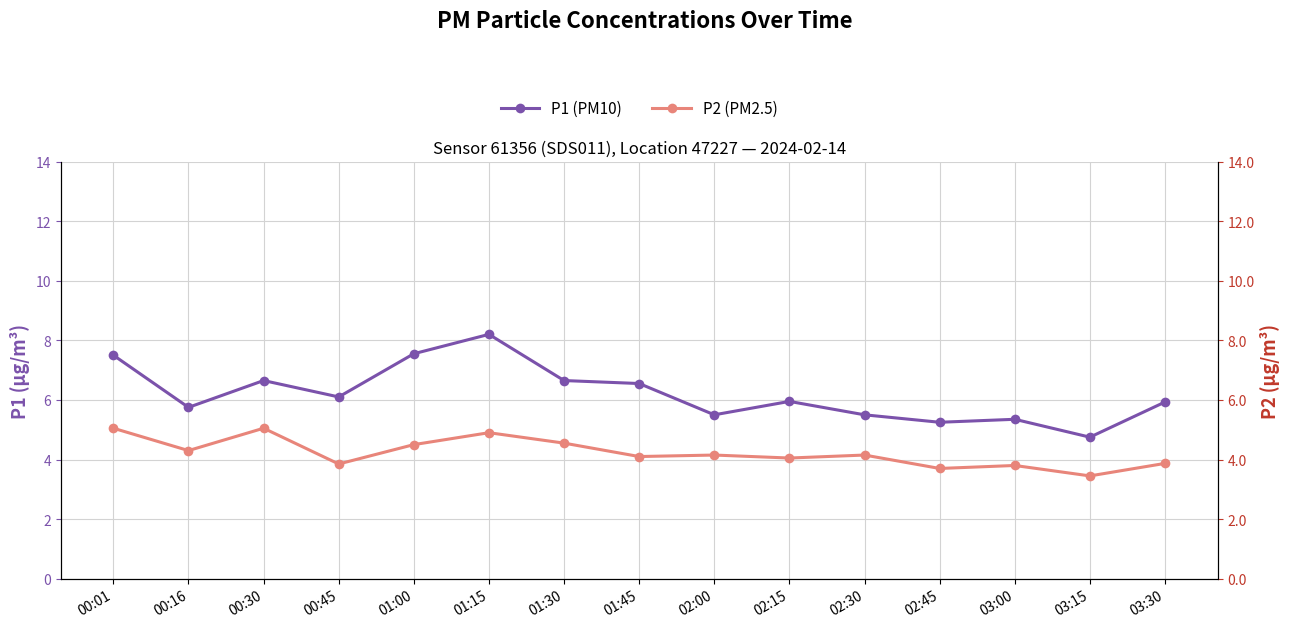

Which series has the widest spread of values?

P1 (PM10)